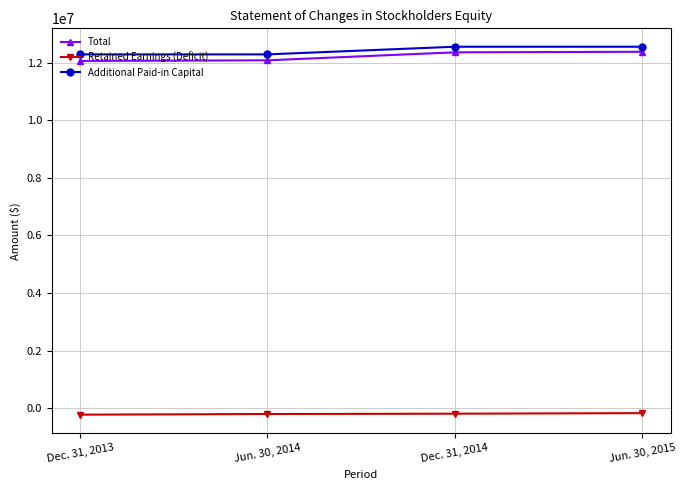

True or false: Additional Paid-in Capital and Retained Earnings (Deficit) intersect in this chart.

False